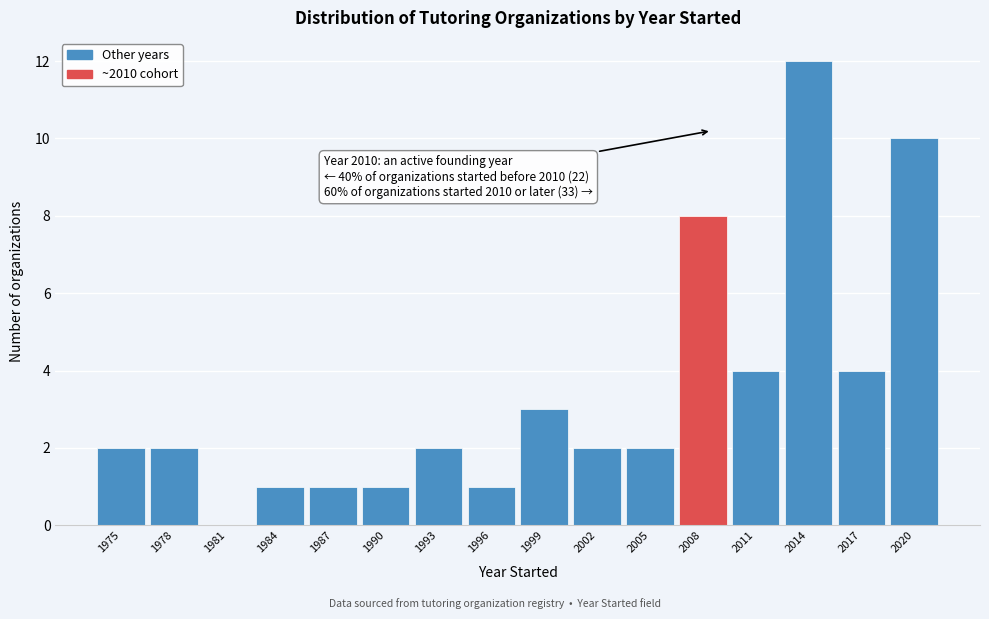

Reading left to right, list all the values displayed in this chart.

1975=2	1978=2	1981=0	1984=1	1987=1	1990=1	1993=2	1996=1	1999=3	2002=2	2005=2	2008=8	2011=4	2014=12	2017=4	2020=10